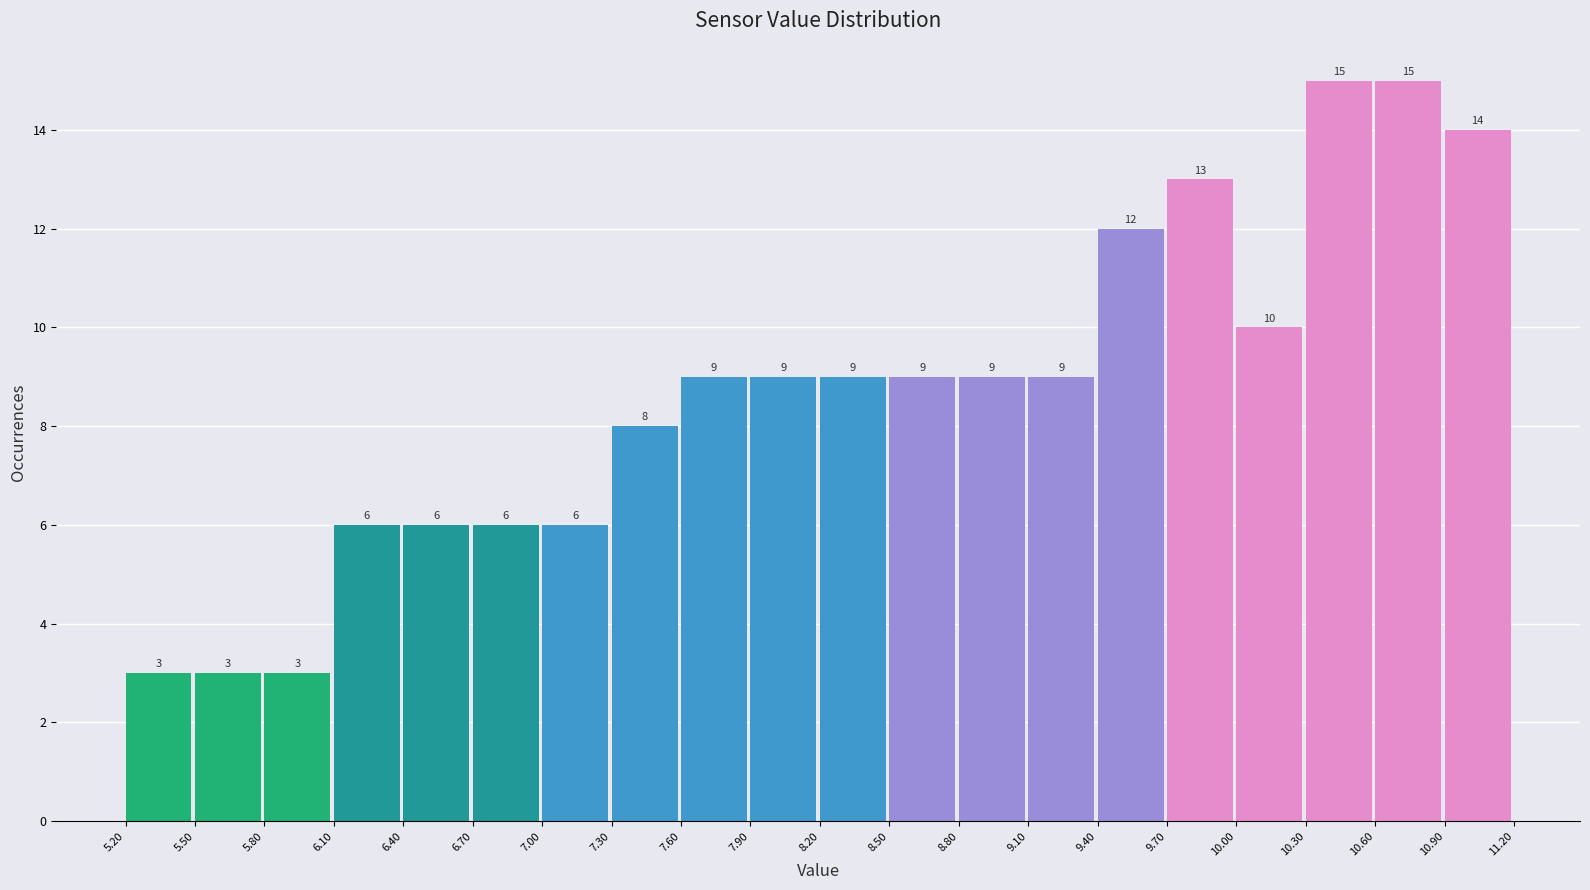

Reading left to right, list every bar in this chart as the range it spans on the x-axis followed by its height.

5.20 to 5.50: 3
5.50 to 5.80: 3
5.80 to 6.10: 3
6.10 to 6.40: 6
6.40 to 6.70: 6
6.70 to 7.00: 6
7.00 to 7.30: 6
7.30 to 7.60: 8
7.60 to 7.90: 9
7.90 to 8.20: 9
8.20 to 8.50: 9
8.50 to 8.80: 9
8.80 to 9.10: 9
9.10 to 9.40: 9
9.40 to 9.70: 12
9.70 to 10.00: 13
10.00 to 10.30: 10
10.30 to 10.60: 15
10.60 to 10.90: 15
10.90 to 11.20: 14